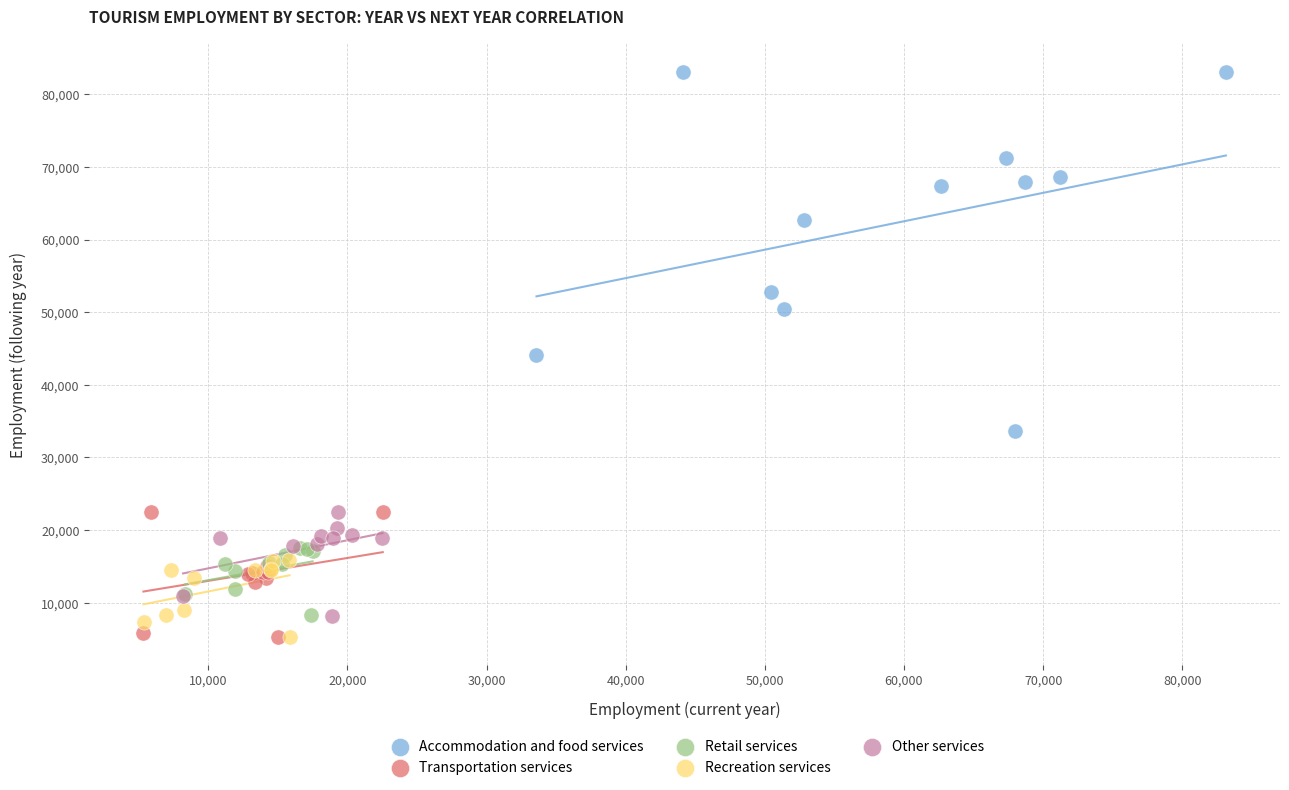

Which series contains the highest Y value?

Accommodation and food services